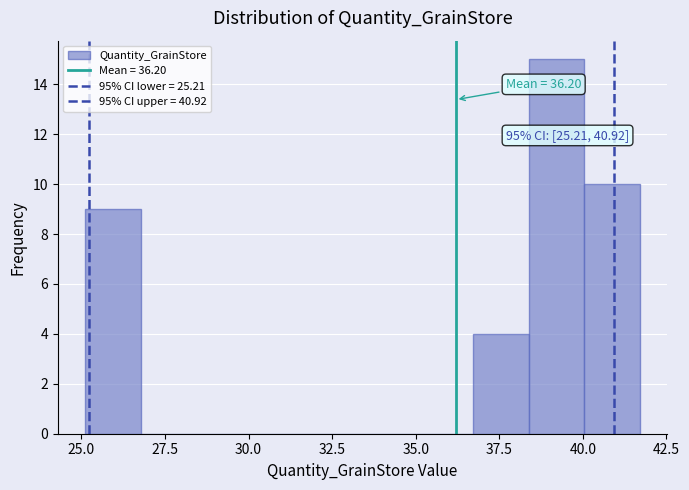

Read against the x-axis, roughly where is the centre of the tallest bar?

39.0